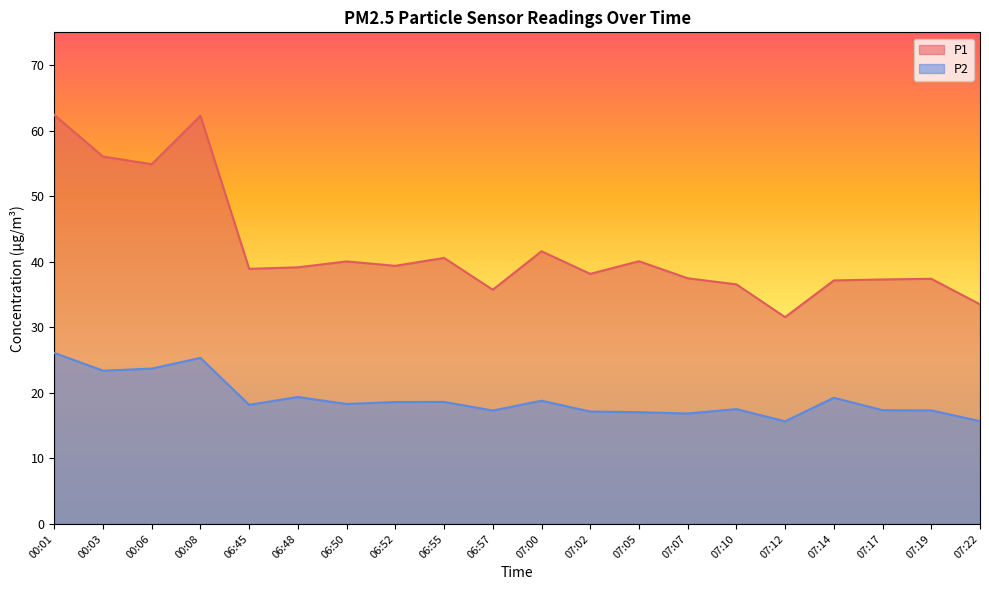

What value does the P1 series have at 07:22?

33.5